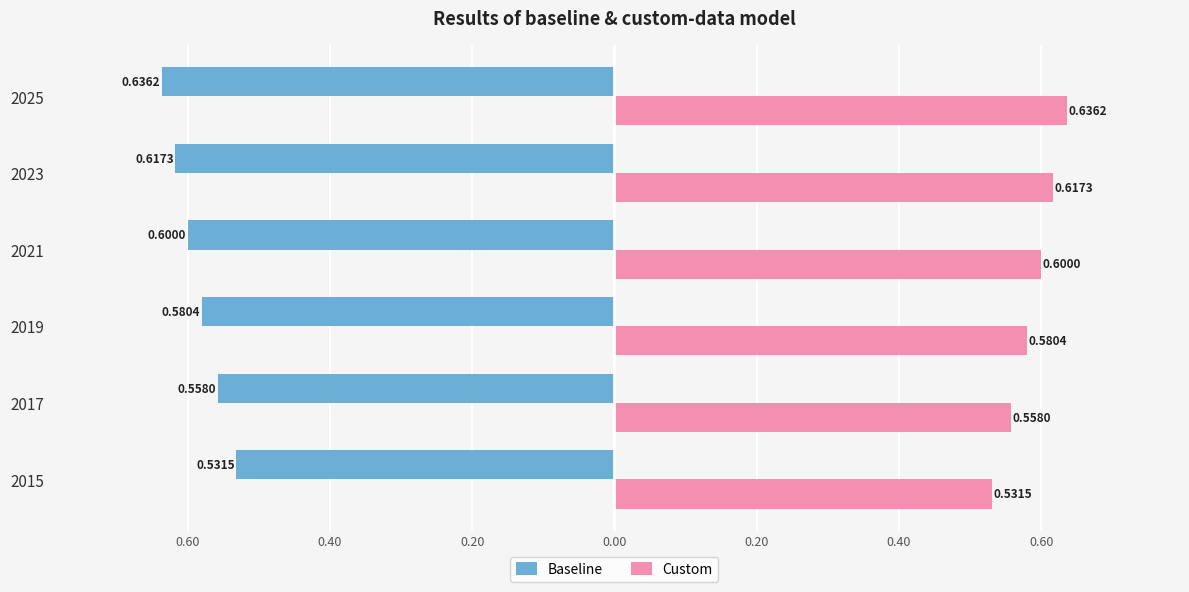

What are all the series names shown in the legend?

Baseline, Custom